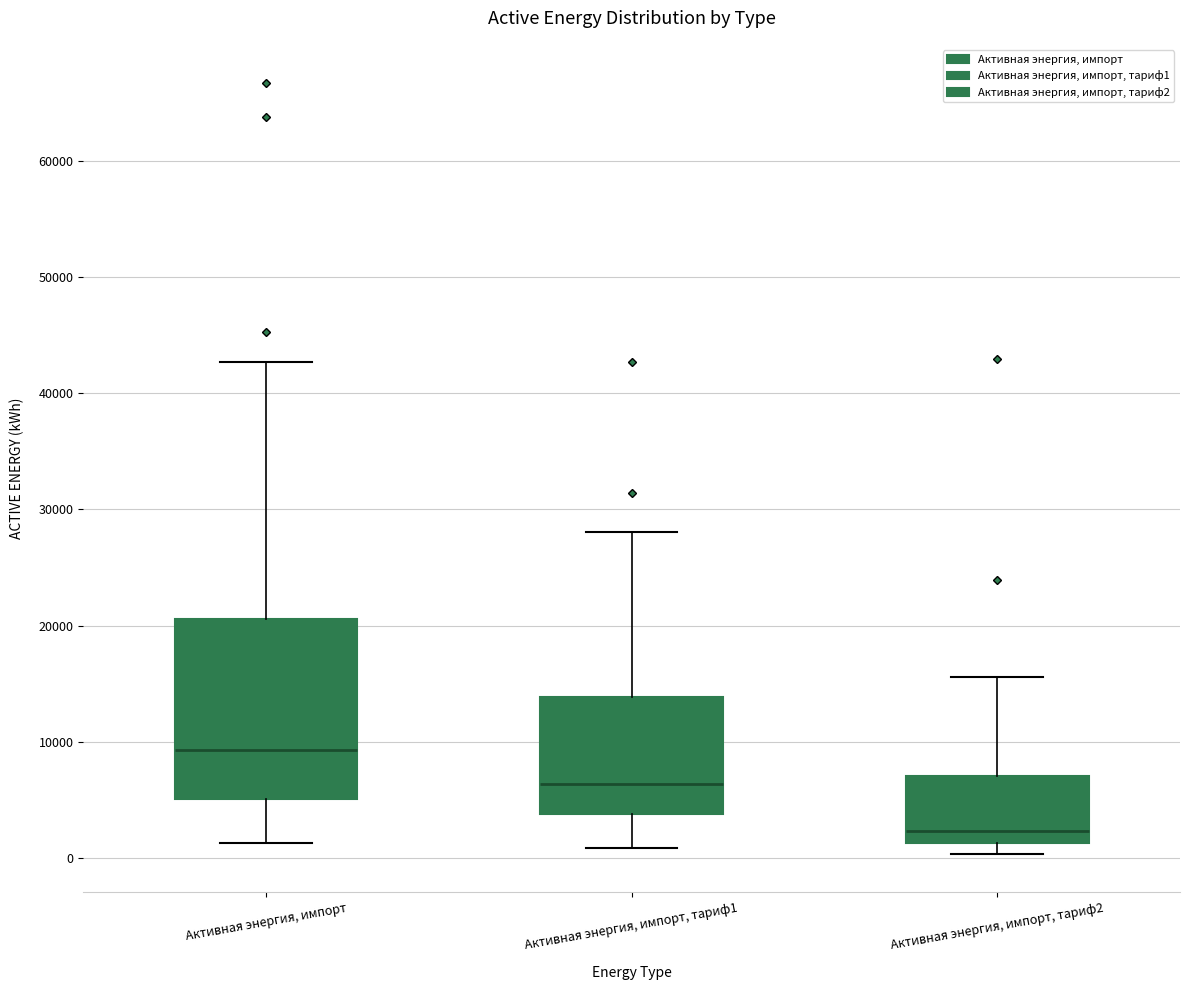

Reading left to right, read every box against the y-axis: the position of its median line, the range the box covers, and the ends of its whiskers. The values are not printed on the chart, so give them approximately, as read against the axis.

Активная энергия, импорт: median 9000, box 5000 to 21000, whiskers 1000 to 43000
Активная энергия, импорт, тариф1: median 6000, box 4000 to 14000, whiskers 1000 to 28000
Активная энергия, импорт, тариф2: median 2000, box 1000 to 7000, whiskers 0 to 16000